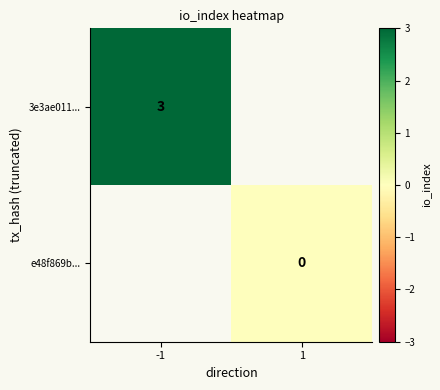

At which category does the chart reach its minimum across all series?

1